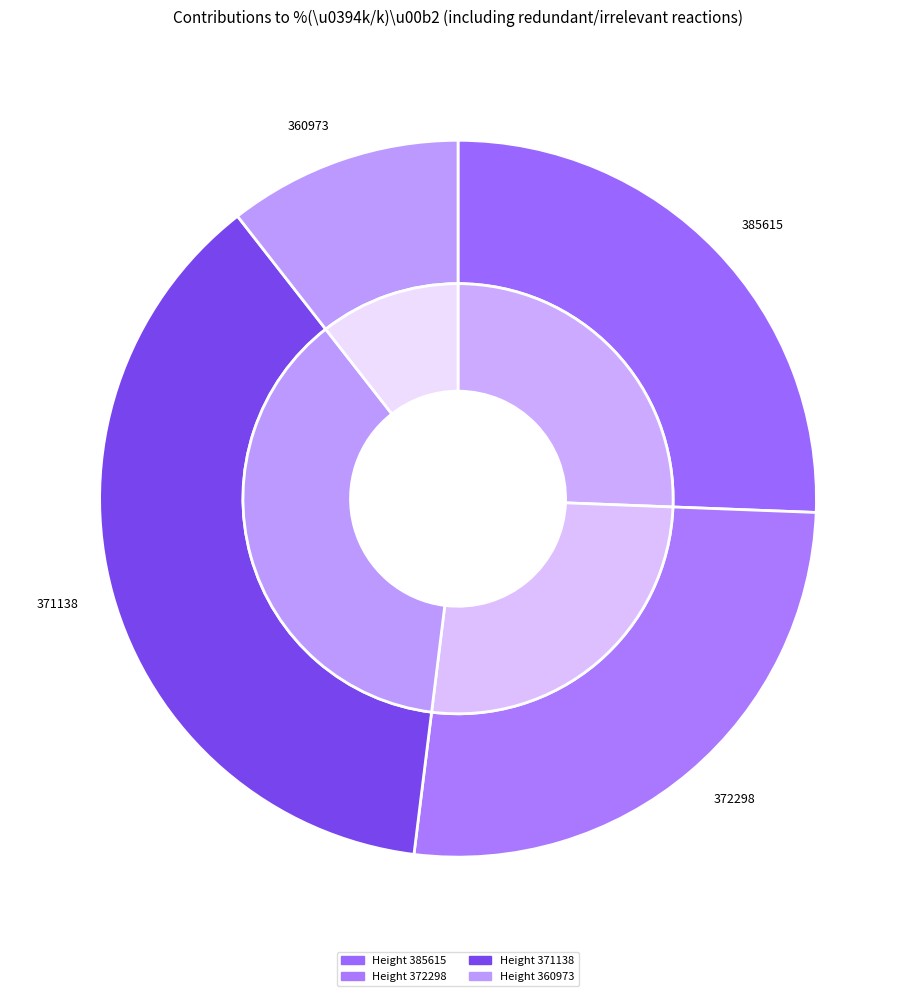

Does any single category account for the majority?

No